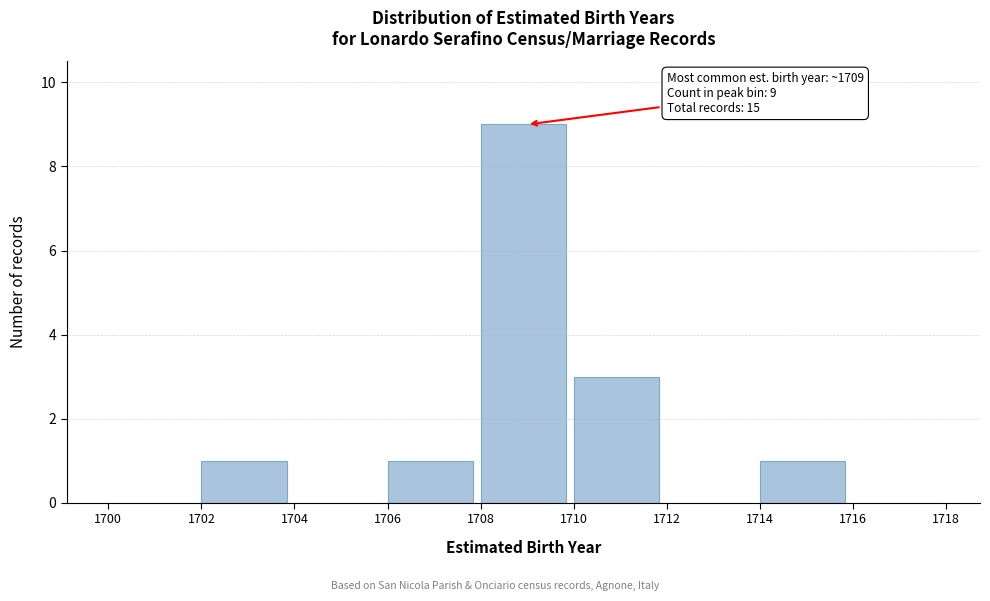

Over which range of the x-axis is the bar tallest?

1708 to 1710